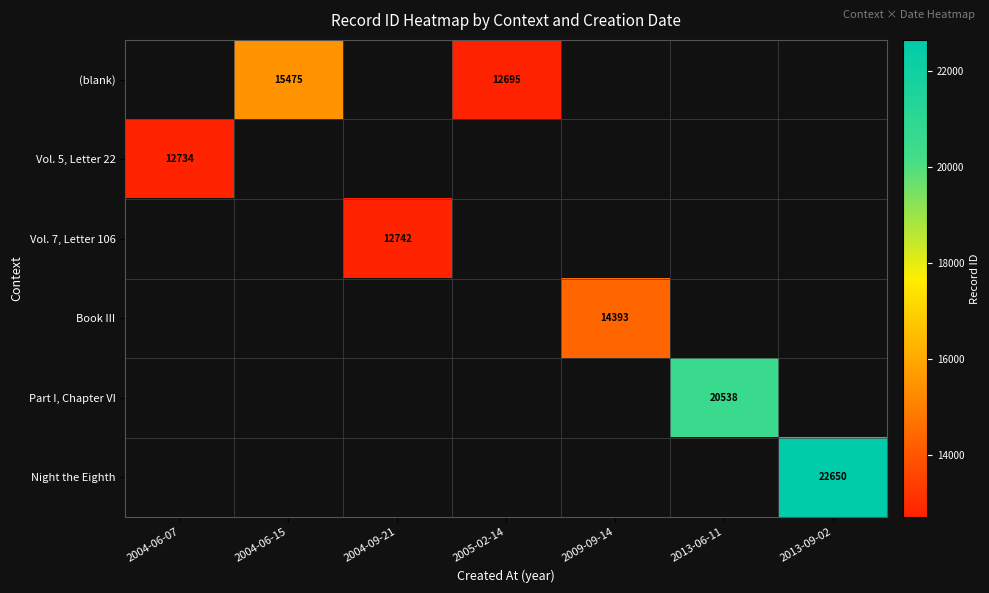

The Vol. 7, Letter 106 series shows 12742 at 2004-09-21. True or false?

True